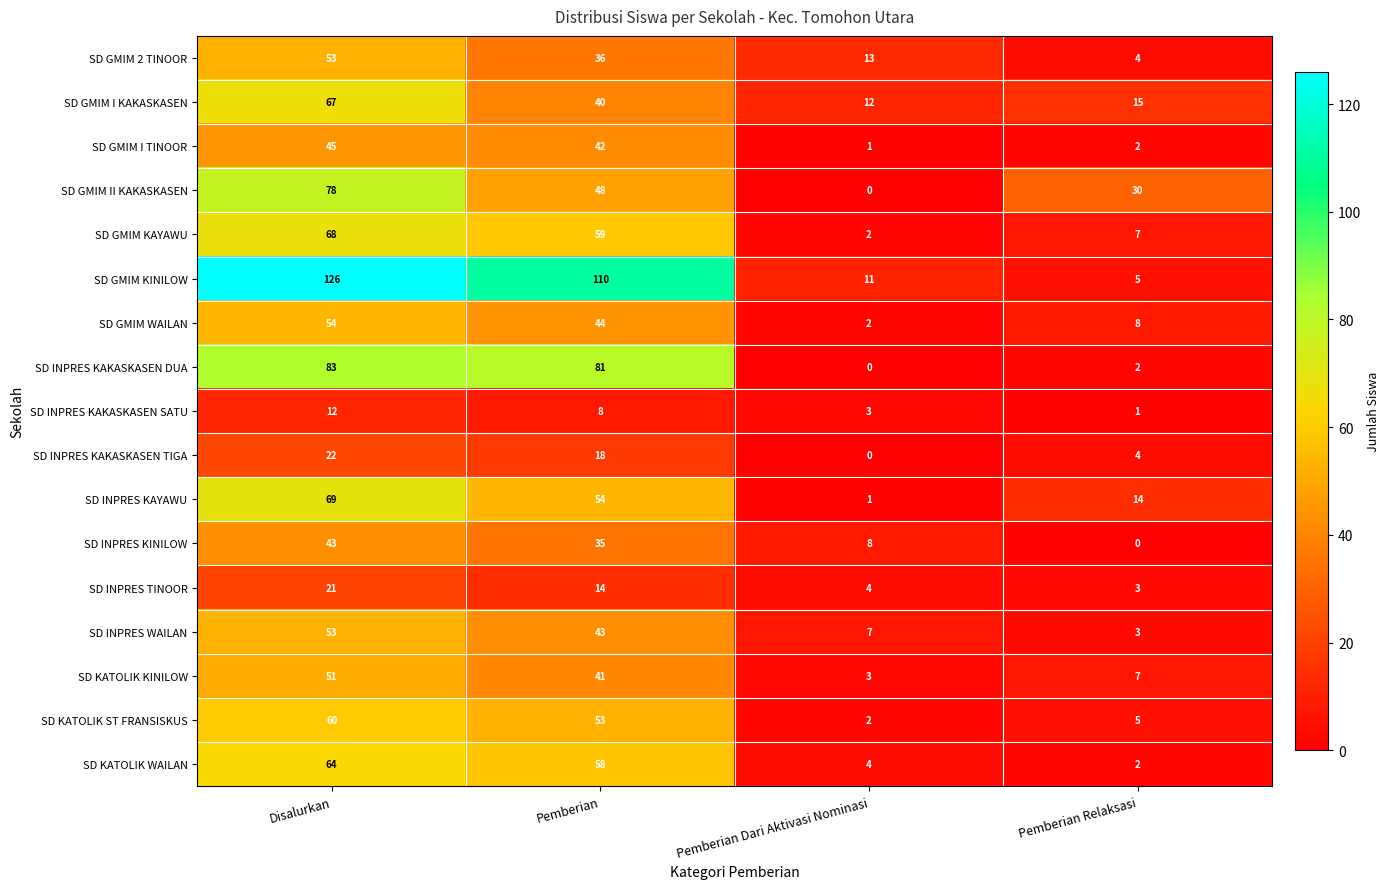

How many data points does each series have?

4